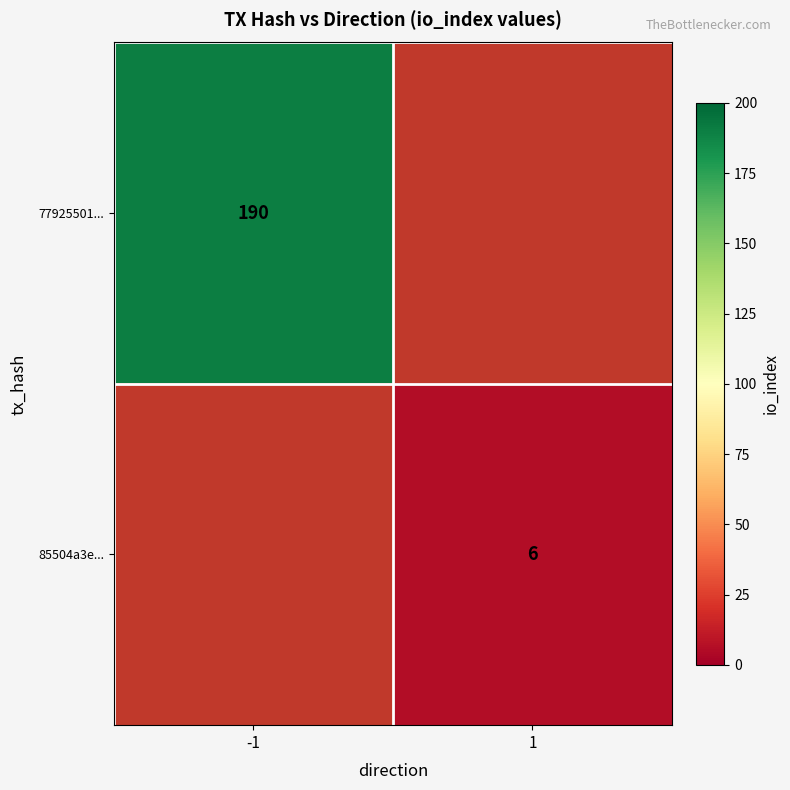

The 77925501... series shows 313 at -1. True or false?

False